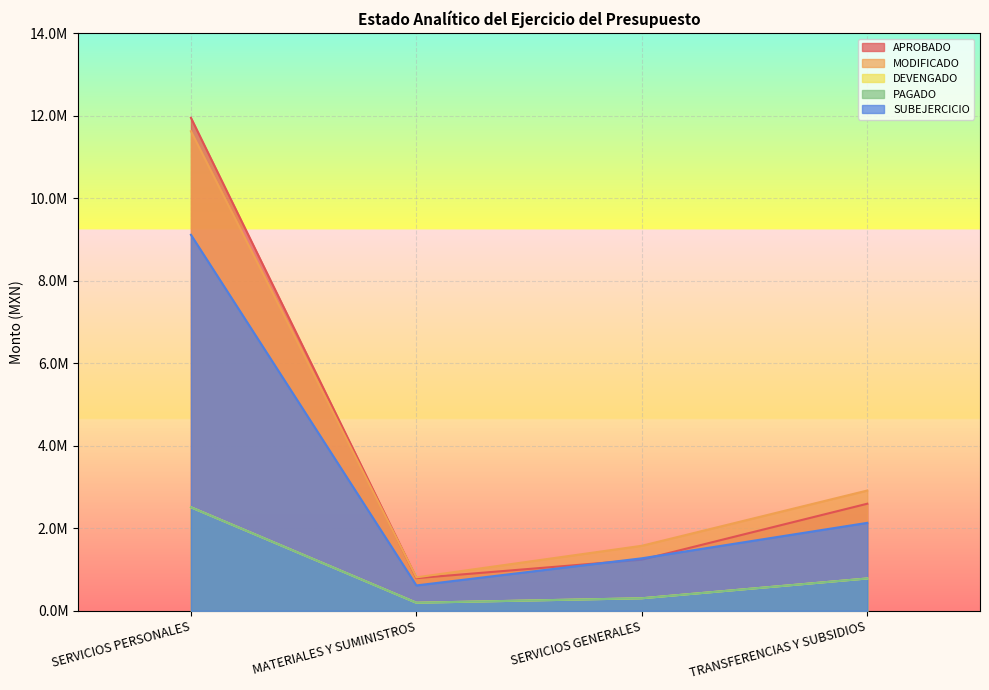

Reading right to left, extract all data points from this chart.

APROBADO: 2594873.8	1238478.9	791542.3	11946327.5
MODIFICADO: 2914770.3	1576130.8	810542.3	11620627.5
DEVENGADO: 783513.4	303619.1	195563.4	2509568.2
PAGADO: 783513.4	303619.1	195563.4	2509568.2
SUBEJERCICIO: 2131256.9	1272511.6	614979.0	9111059.3